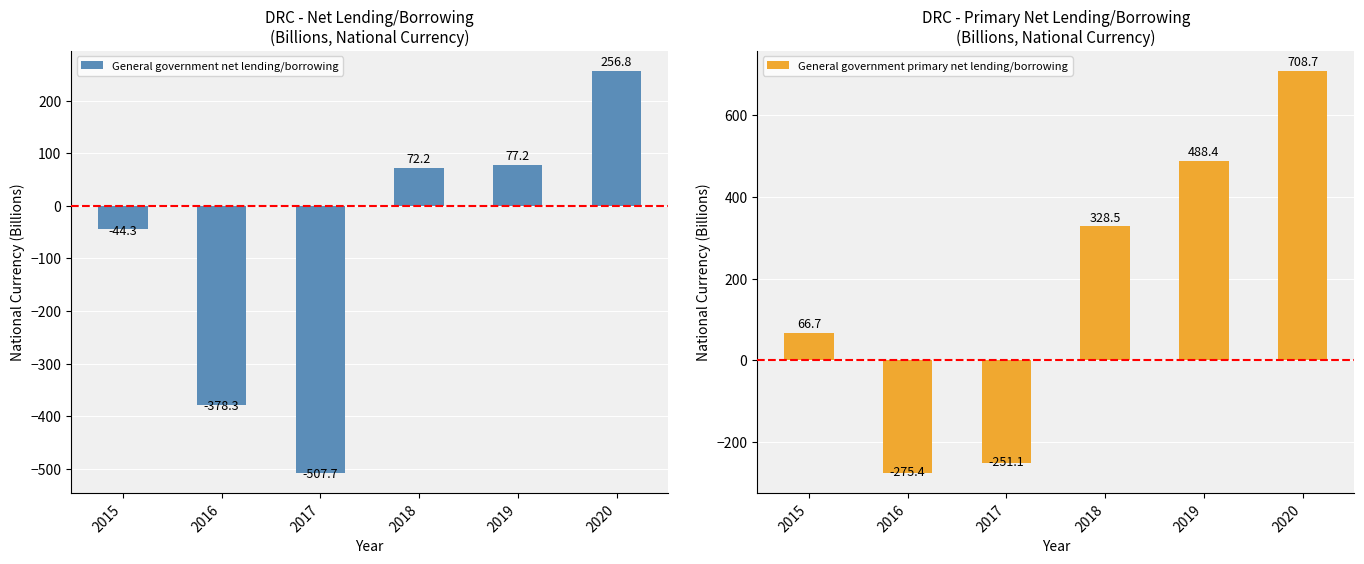

Reading right to left, list all the values displayed in this chart.

General government net lending/borrowing: 256.8	77.2	72.2	-507.7	-378.3	-44.3
General government primary net lending/borrowing: 708.7	488.4	328.5	-251.1	-275.4	66.7